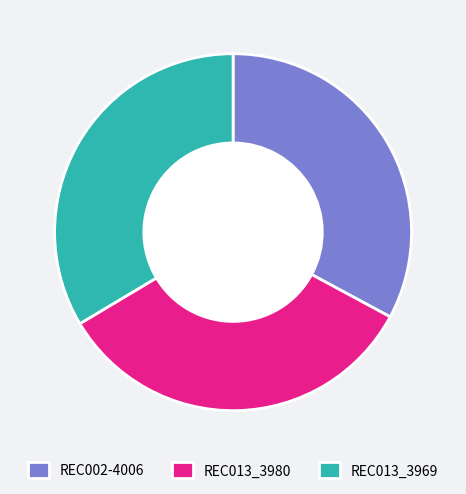

What is the ratio of the value at REC013_3980 to the value at REC002-4006?

1.0